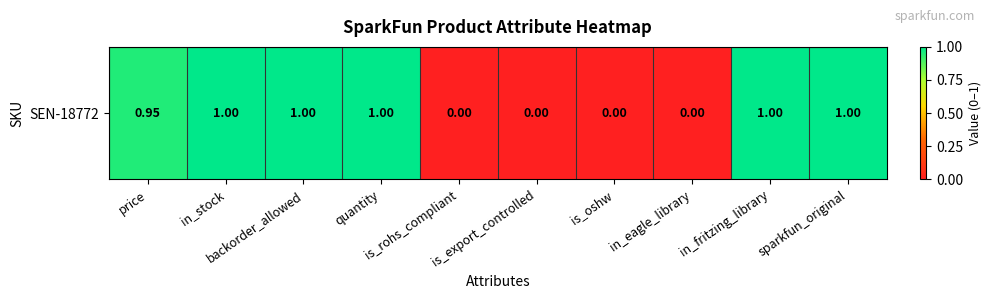

The value at sparkfun_original is 0.4. True or false?

False